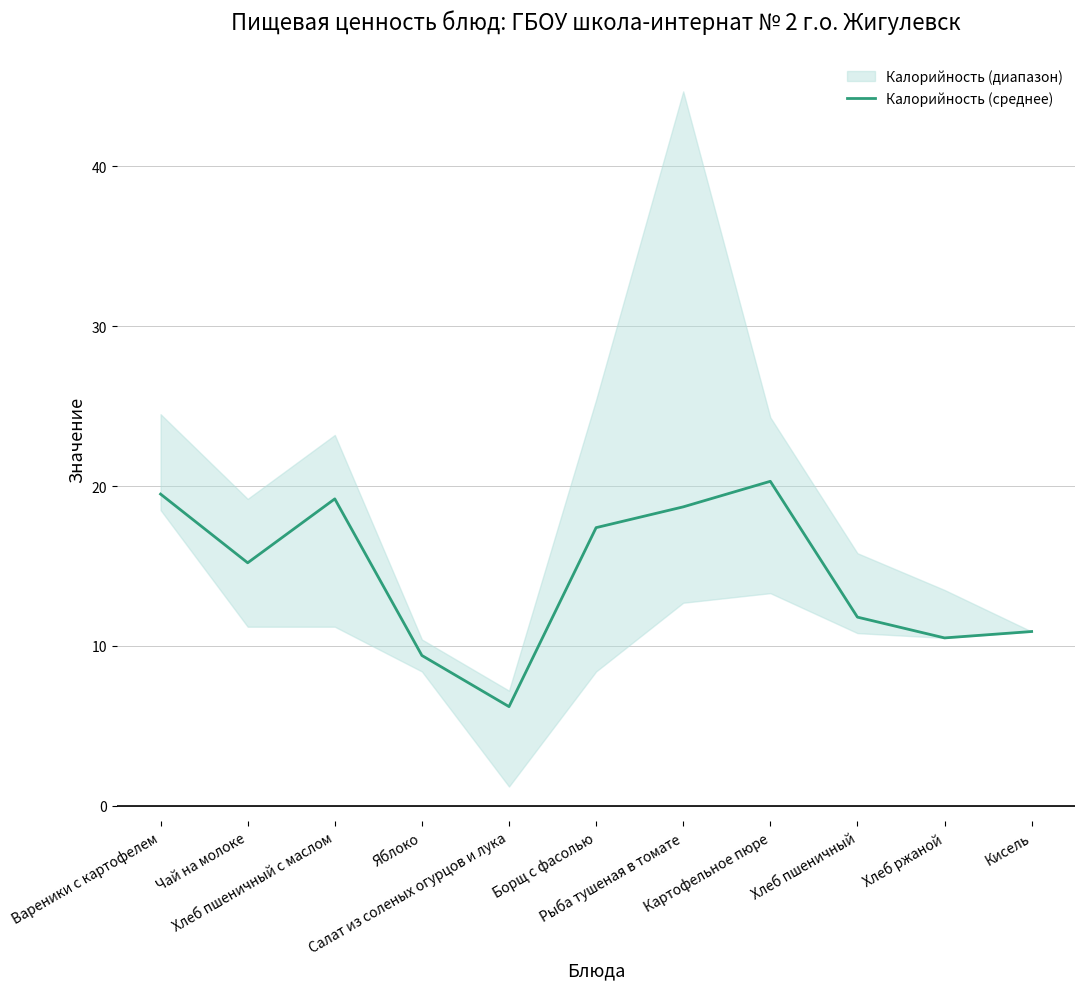

The value at Хлеб пшеничный с маслом is 19.2. True or false?

True